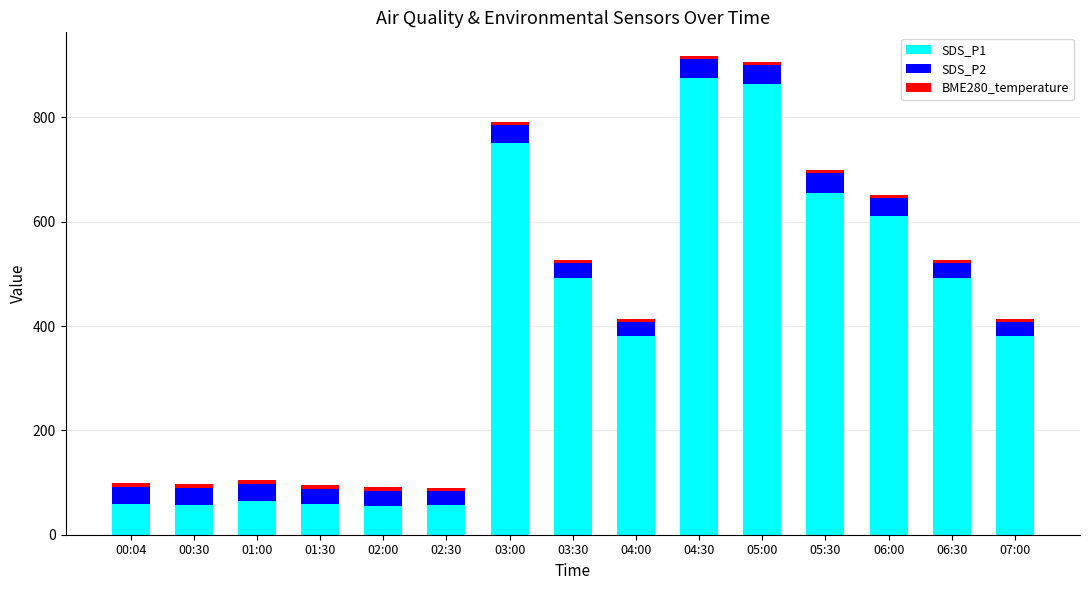

The value of SDS_P1 at 01:30 is 59.0. True or false?

True